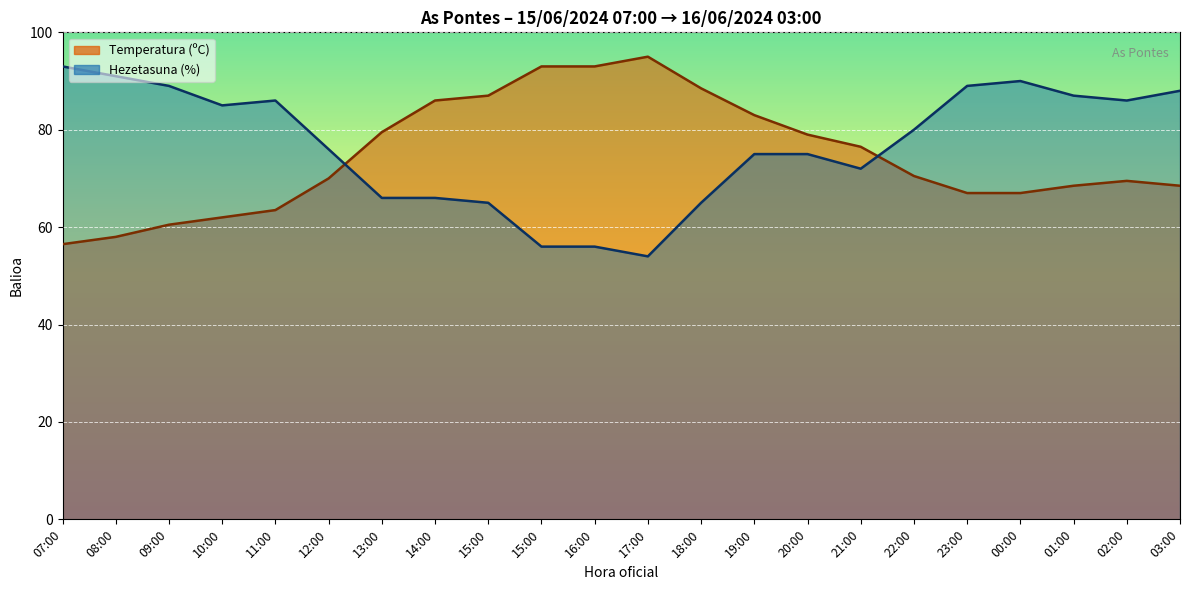

True or false: the data shows 33 at 18:00.

False